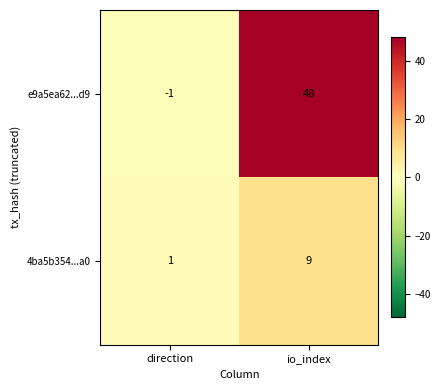

What is the sum of all e9a5ea62...d9 values?

47